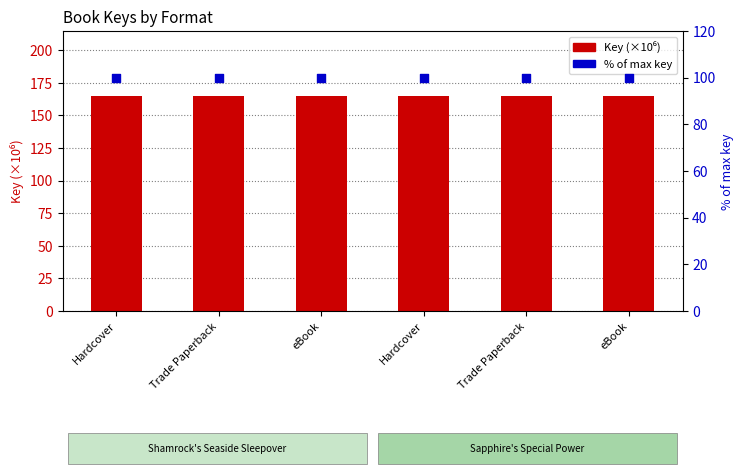

What are all the series names shown in the legend?

Key (×10⁶), % of max key